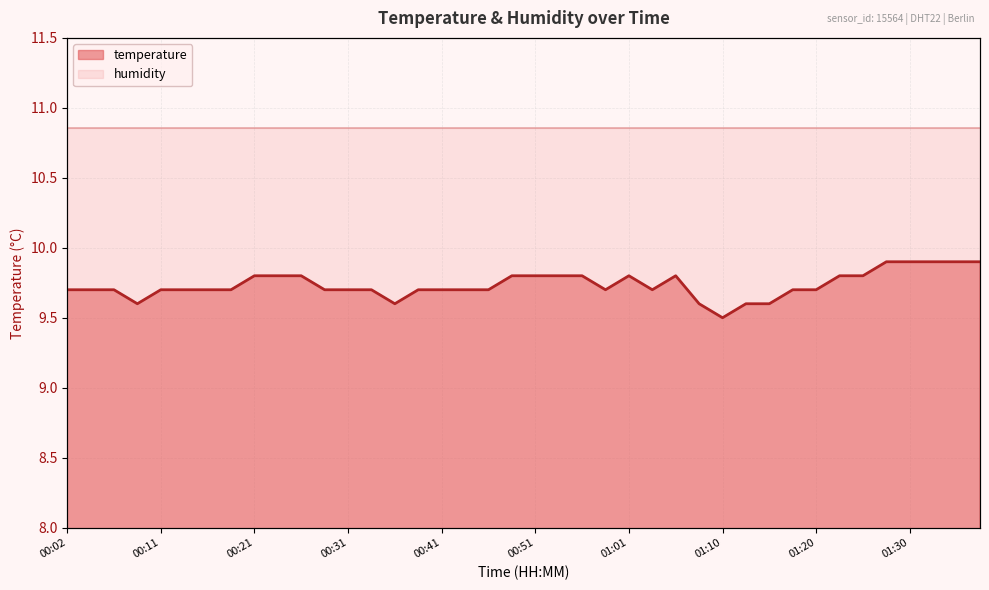

What is the minimum value shown in the chart?

9.5